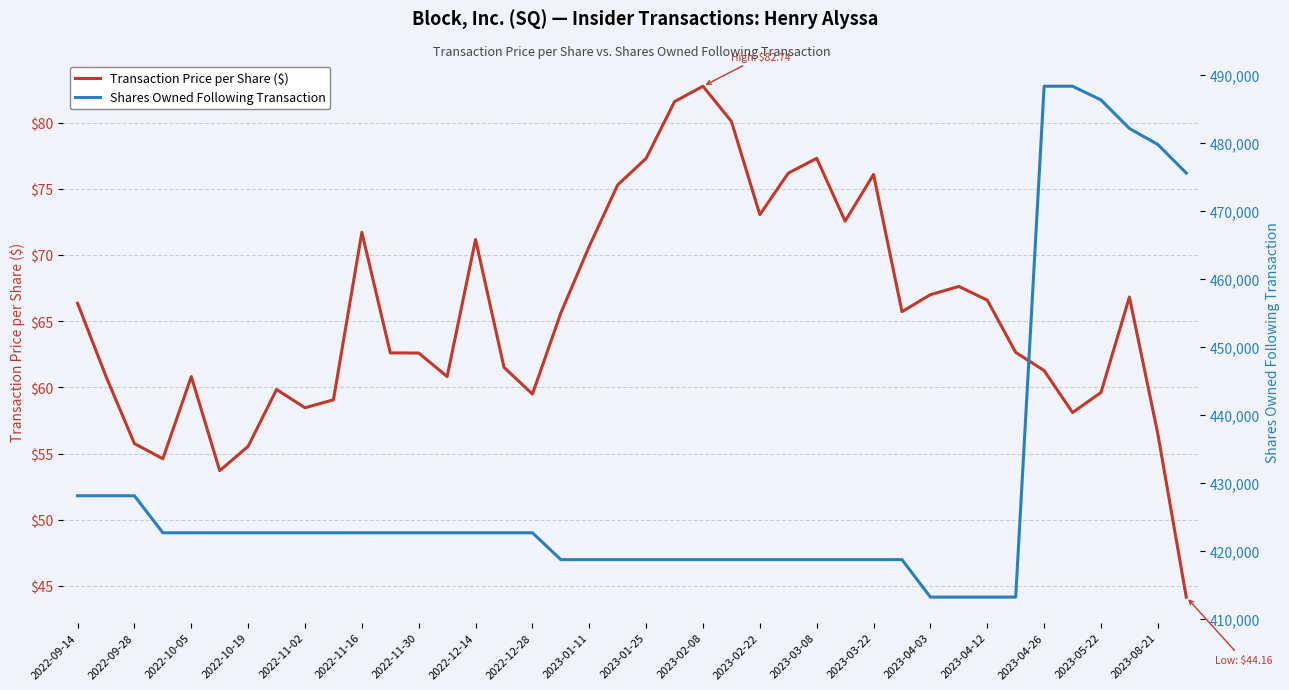

At which label does Transaction Price per Share ($) reach its peak?

2023-02-08